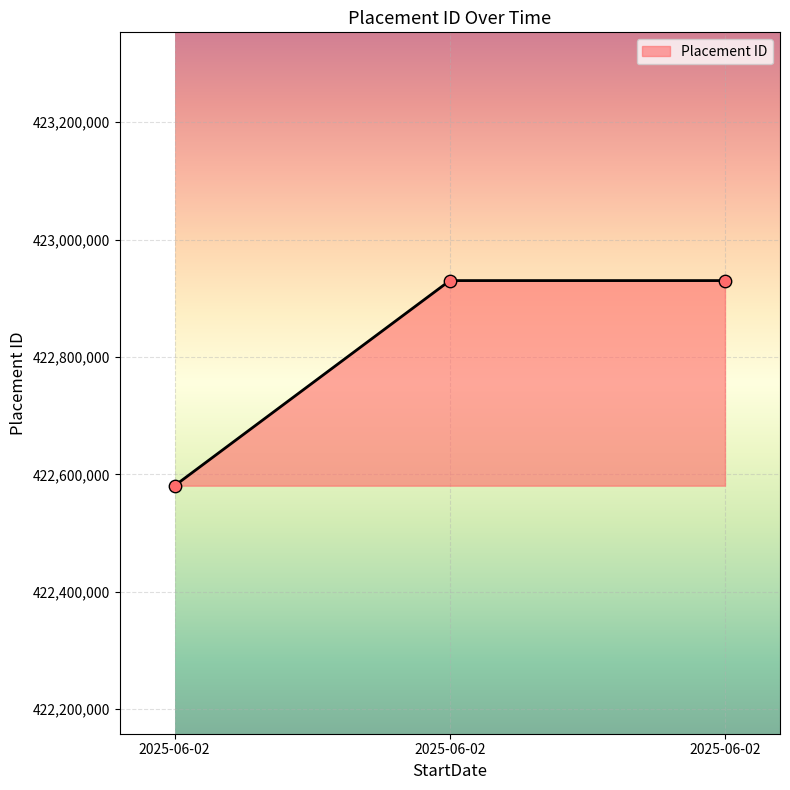

How many lines are shown in the chart?

1